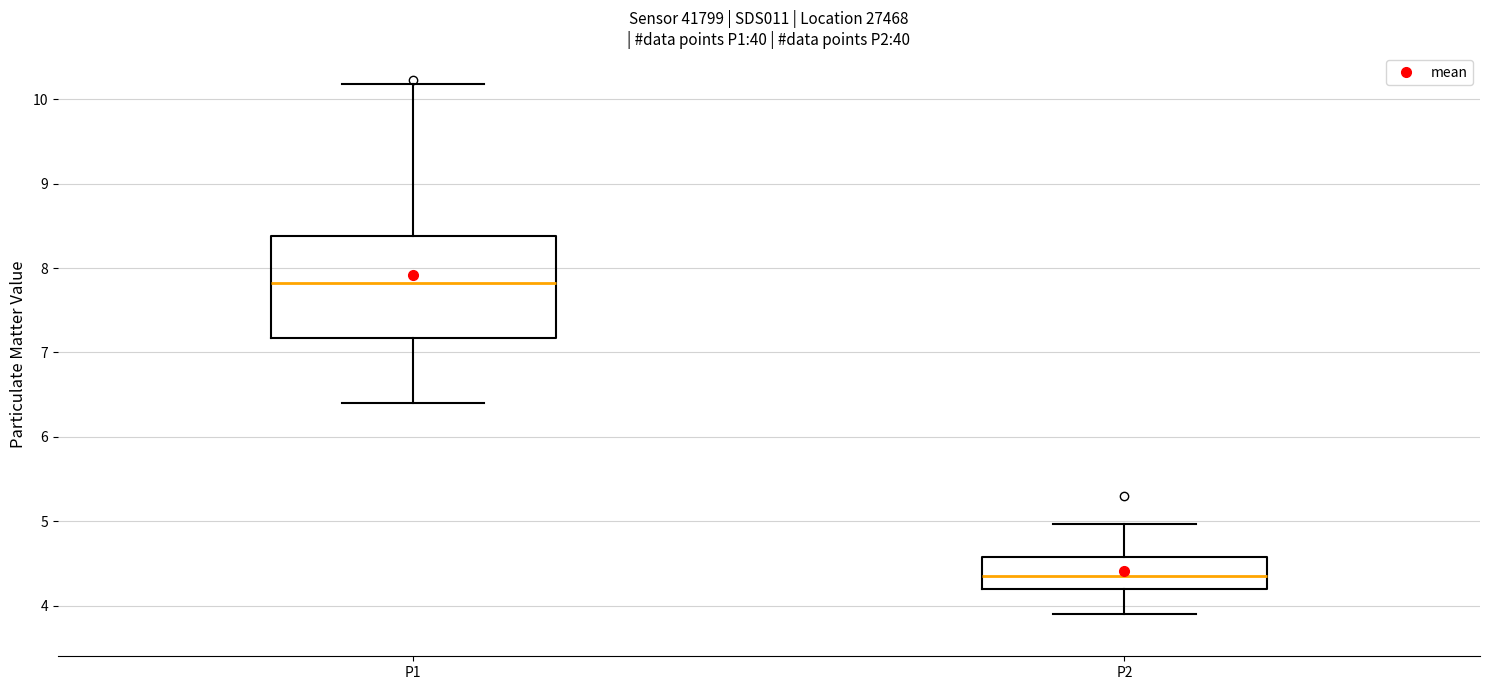

Where does the upper whisker of the box for P2 end on the y-axis? The values are not printed on the chart, so give them approximately, as read against the axis.

5.0